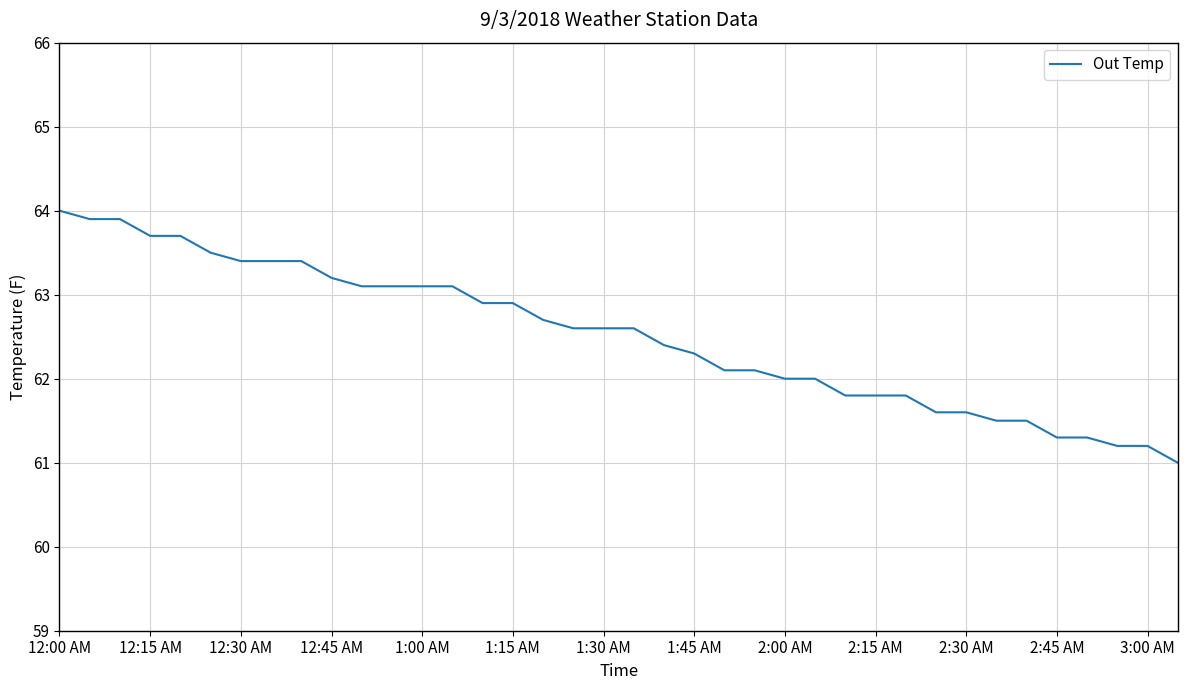

What is the difference between the maximum and minimum values?

3.0